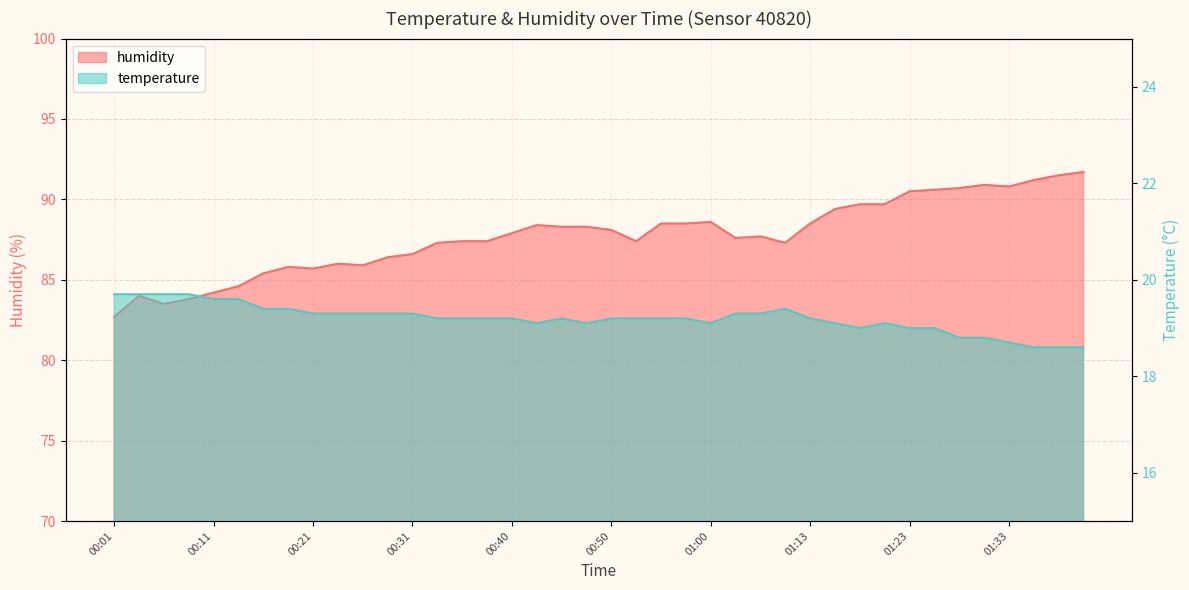

True or false: humidity has more than 2 interior local peaks.

True